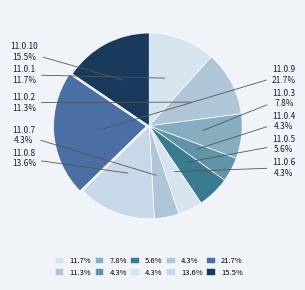

How many slices are in this pie chart?

10